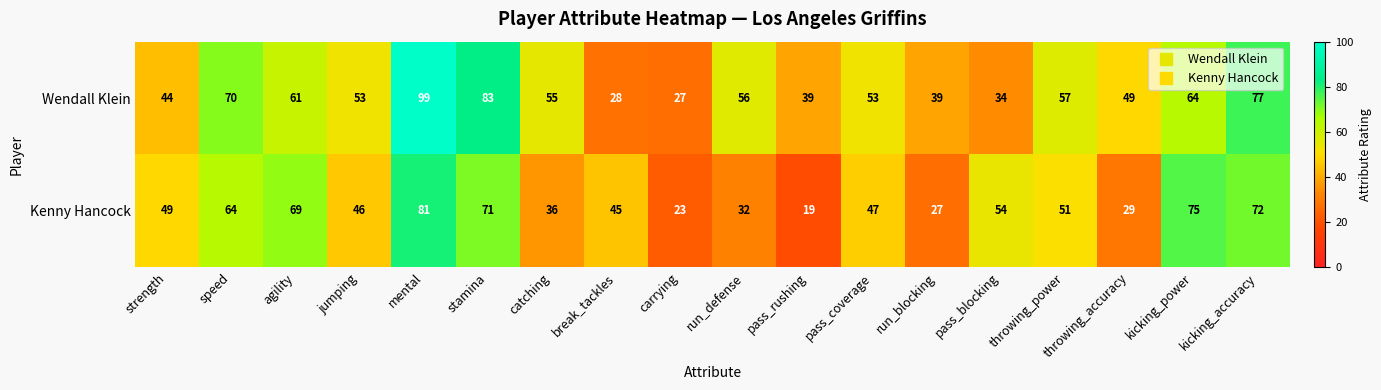

At which label is Wendall Klein closest to 63?

kicking_power